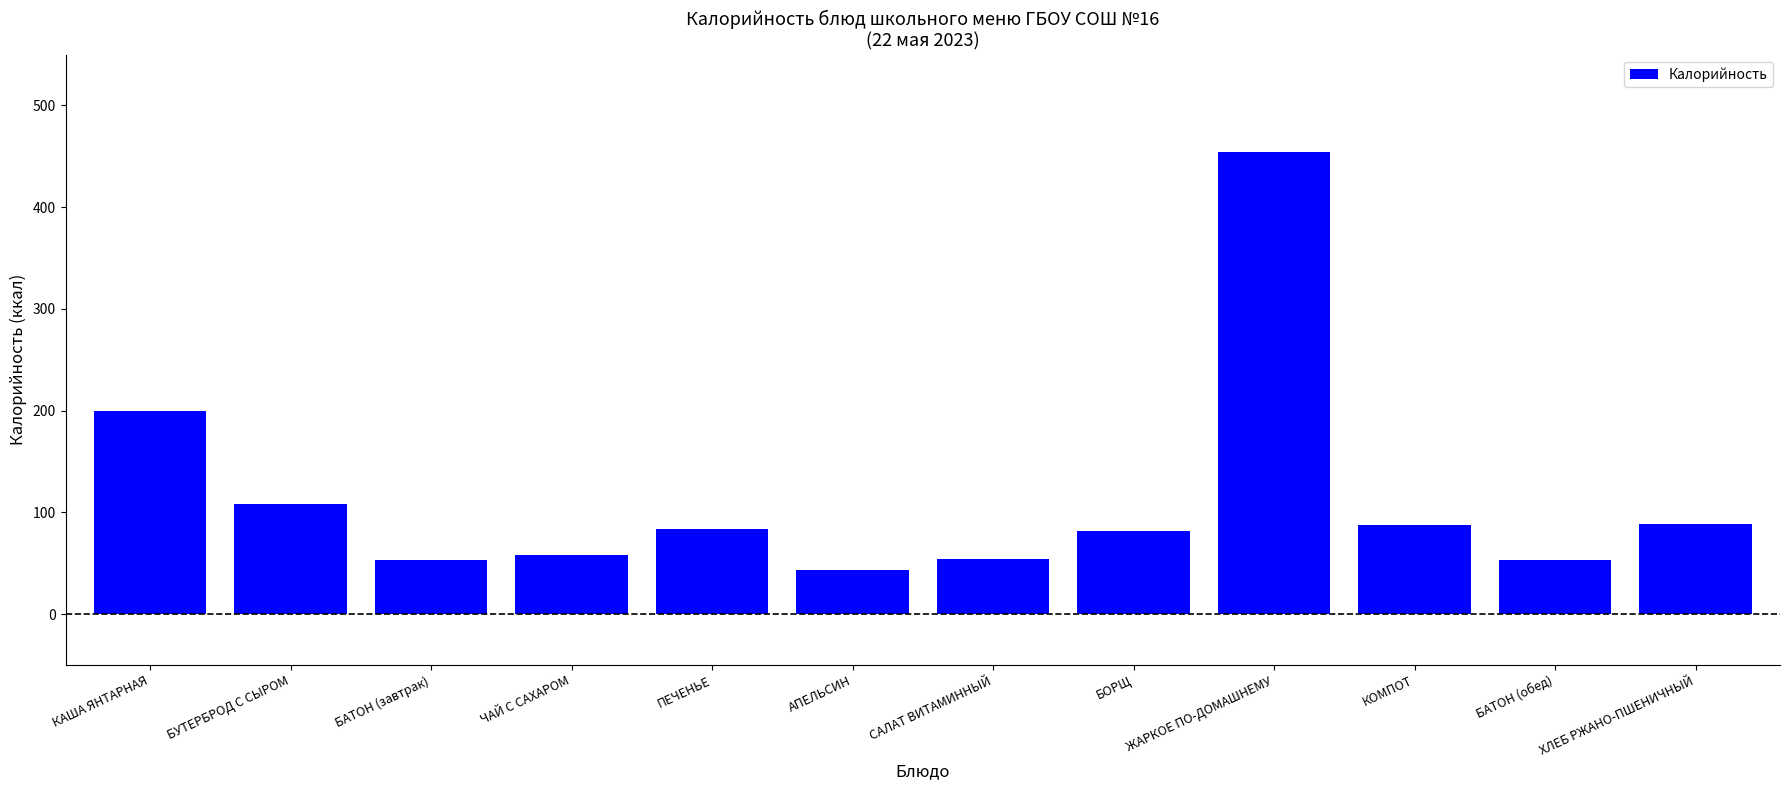

What is the value of the 11th bar from the left?

53.6